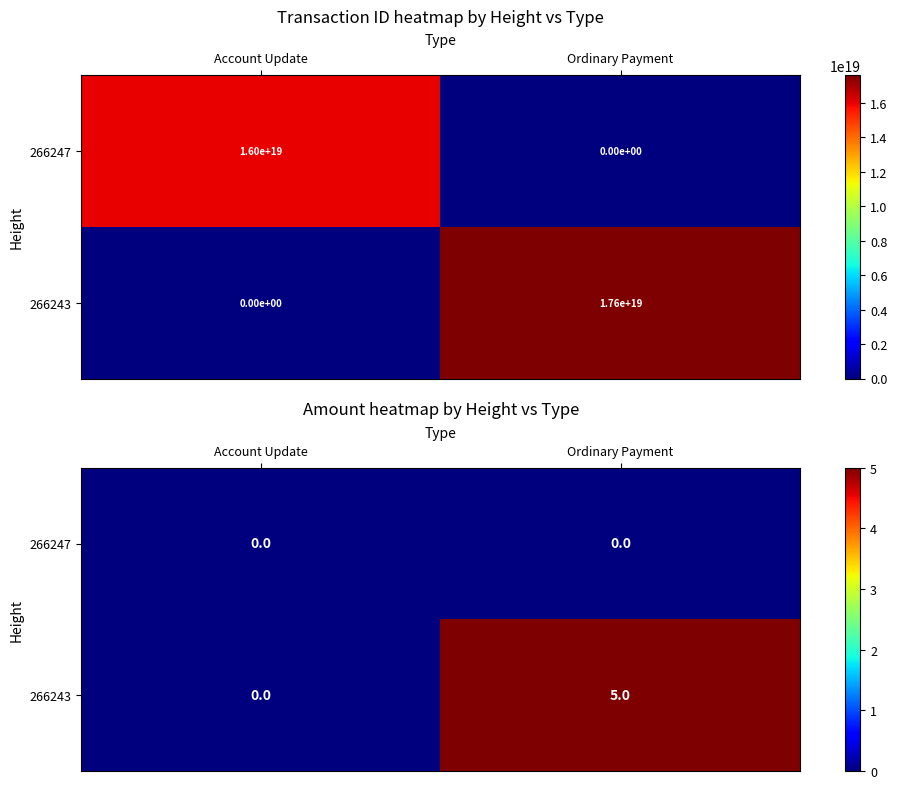

Which series has the widest spread of values?

266243